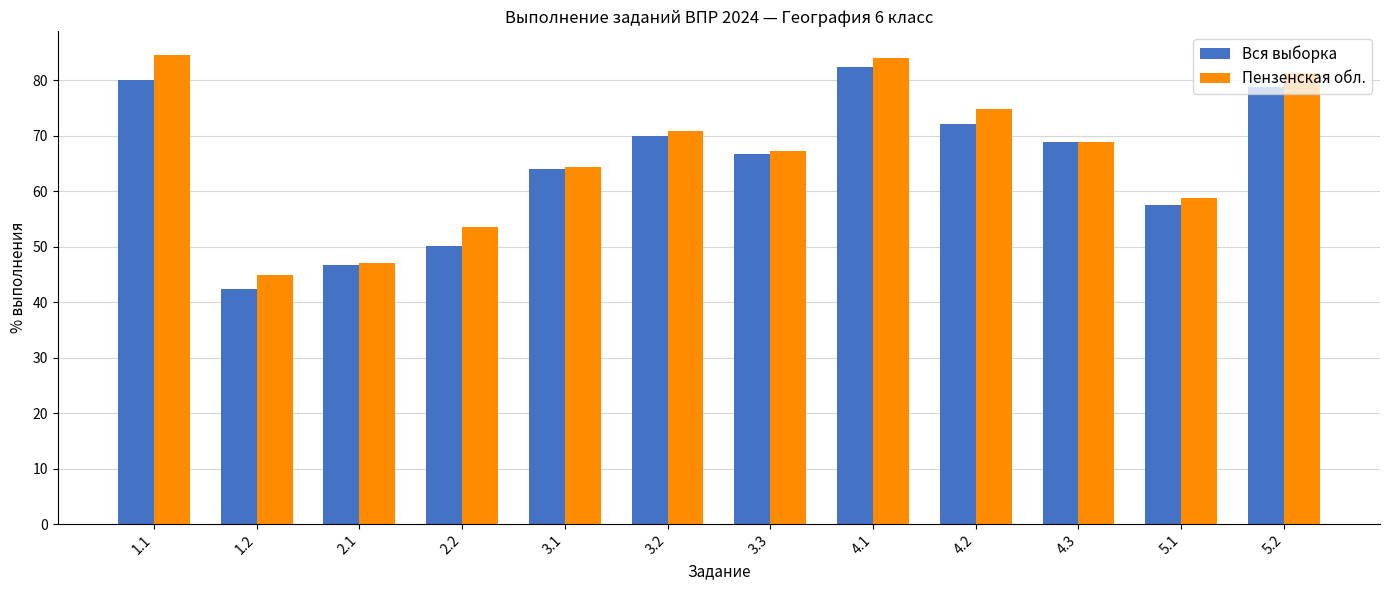

What is the label of the 11th bar from the right?

1.2